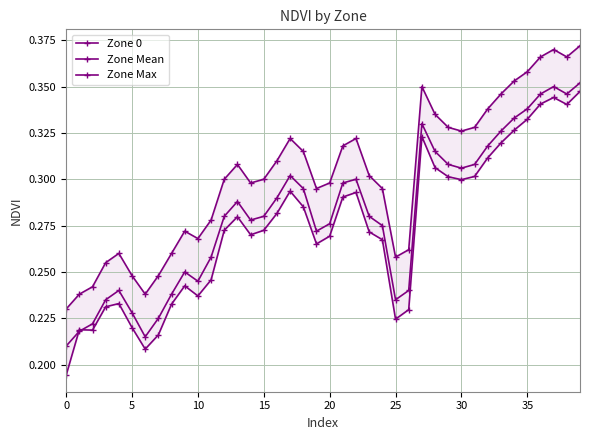

What are all the series names shown in the legend?

Zone 0, Zone Mean, Zone Max